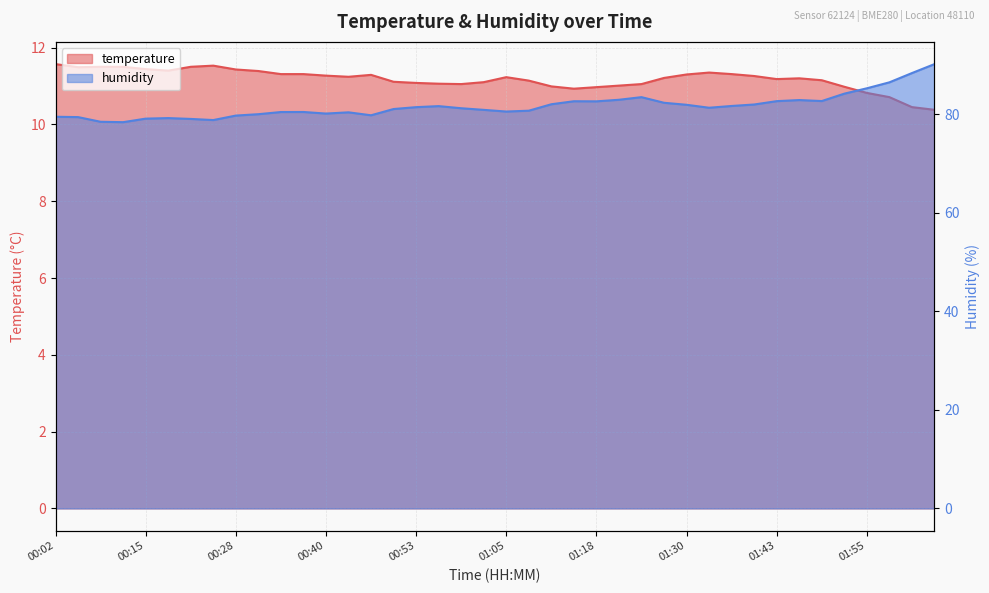

At which label is temperature closest to 10?

02:05